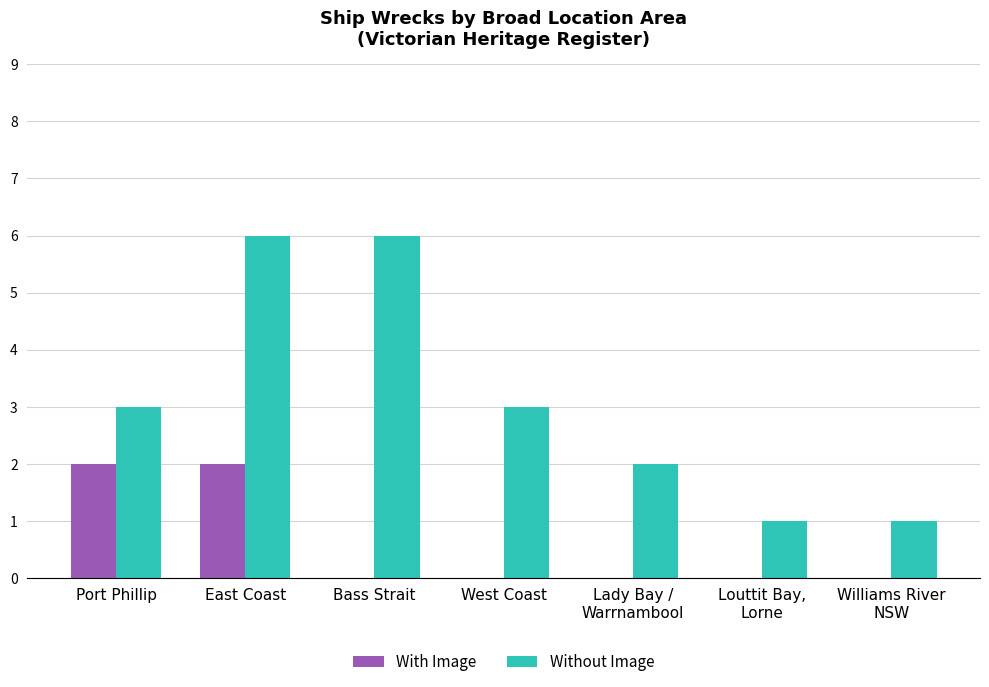

Is the value of Without Image at Bass Strait greater than the value of With Image at Bass Strait?

Yes